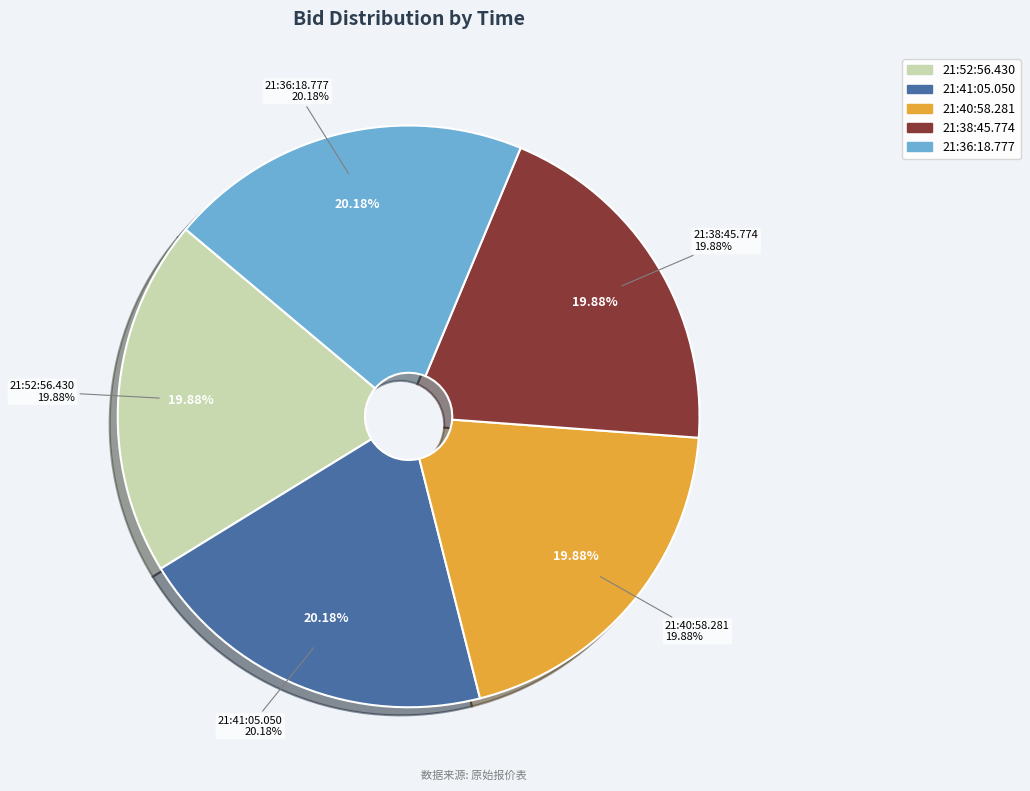

To the nearest percent, what percentage of the pie is 21:52:56.430?

20%